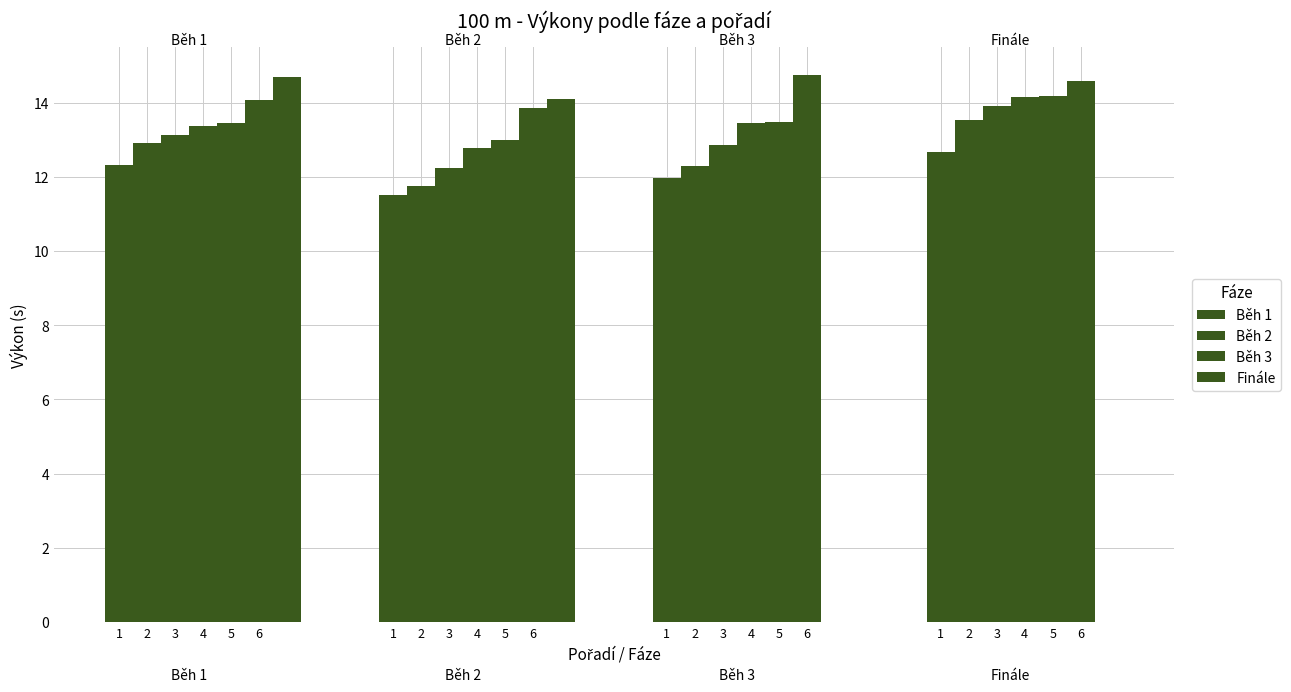

What is the difference between the highest and lowest values at 4?

1.4